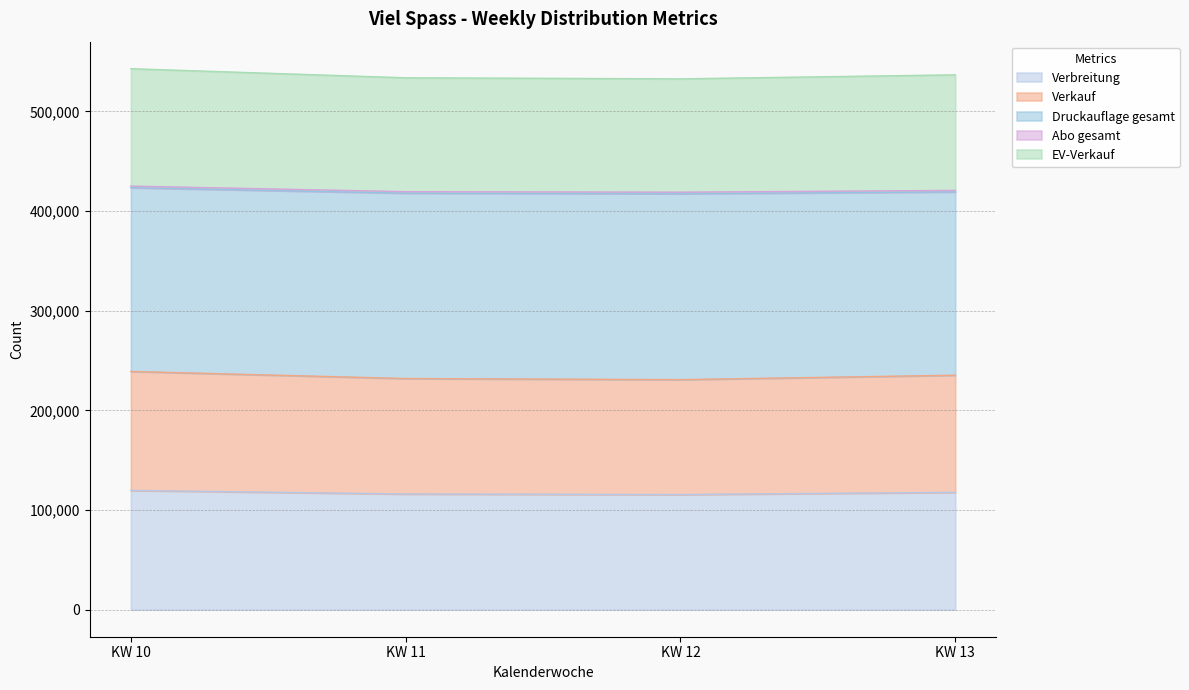

In EV-Verkauf, how many points are lower than both neighbors (excluding endpoints)?

1